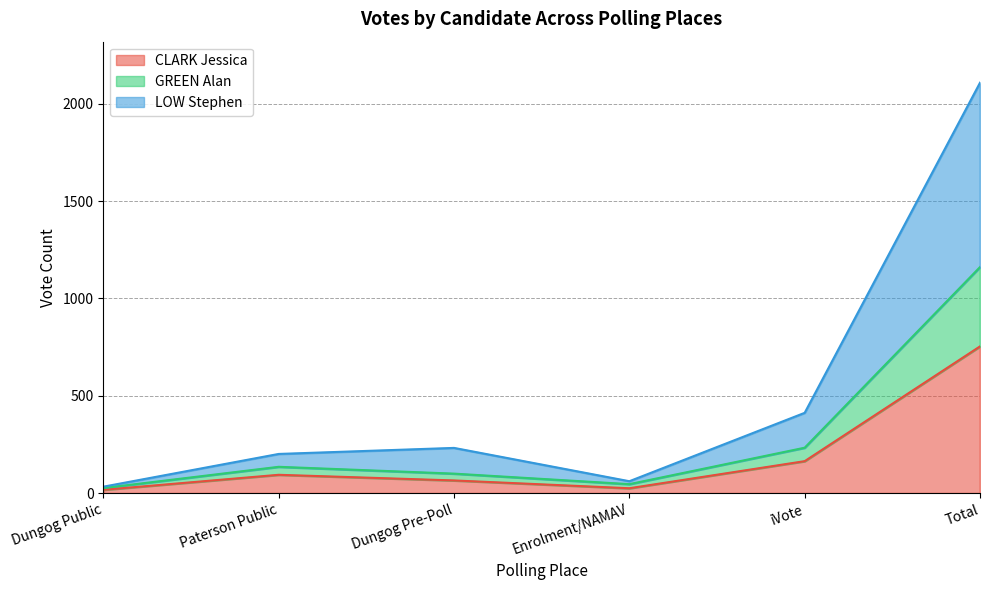

At which label does LOW Stephen reach its minimum?

Dungog Public